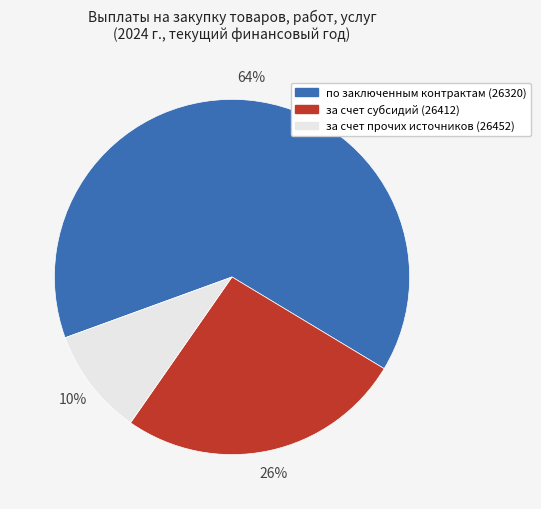

How many segments does this pie chart have?

3